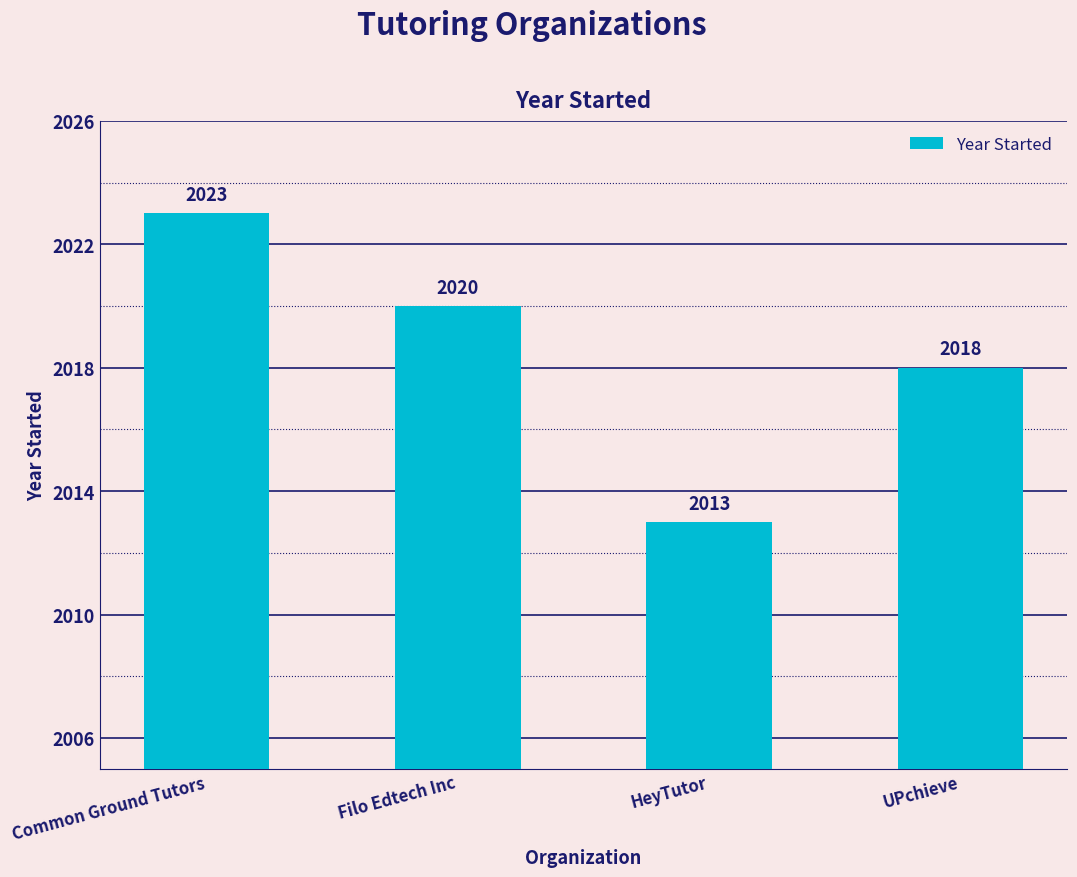

What position from the right is Common Ground Tutors?

4